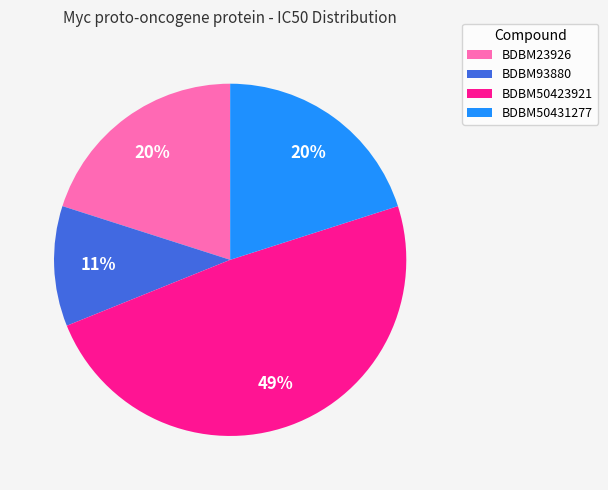

Which category has the smallest portion of the pie?

BDBM93880